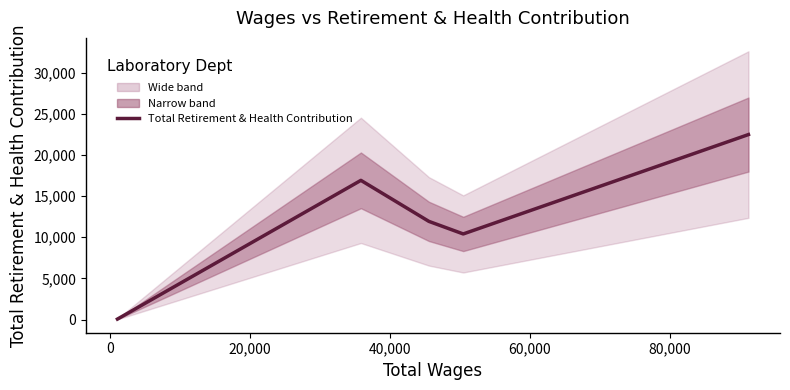

Count the number of categories in the chart.

5